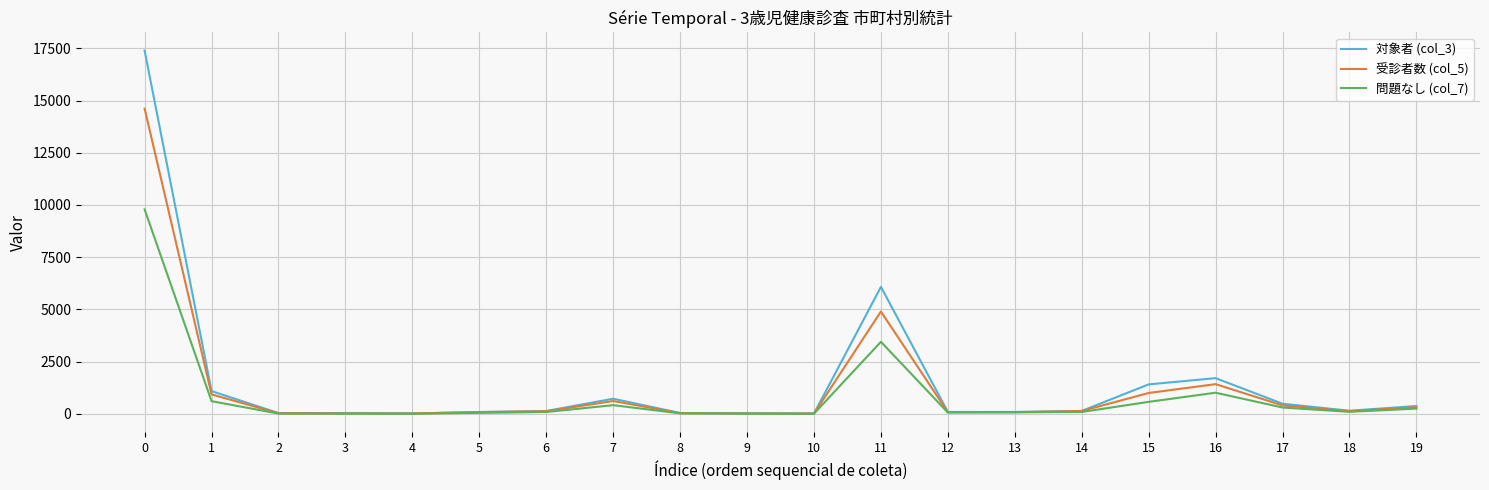

What is the total value across all series at 14?

359